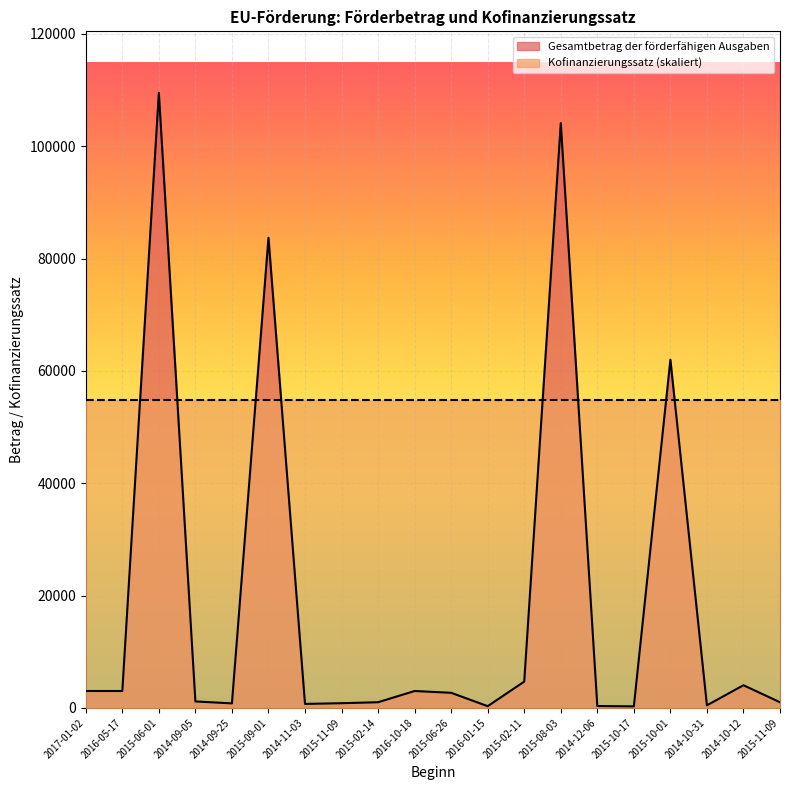

True or false: there are more than 1 points higher than both neighbors.

True